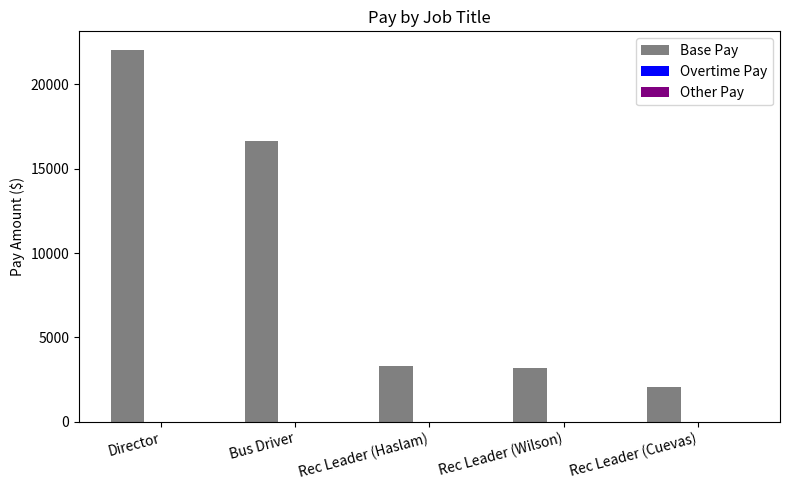

Reading left to right, extract all data points from this chart.

Director=22050.0	Bus Driver=16663.2	Rec Leader (Haslam)=3291.8	Rec Leader (Wilson)=3182.0	Rec Leader (Cuevas)=2058.0